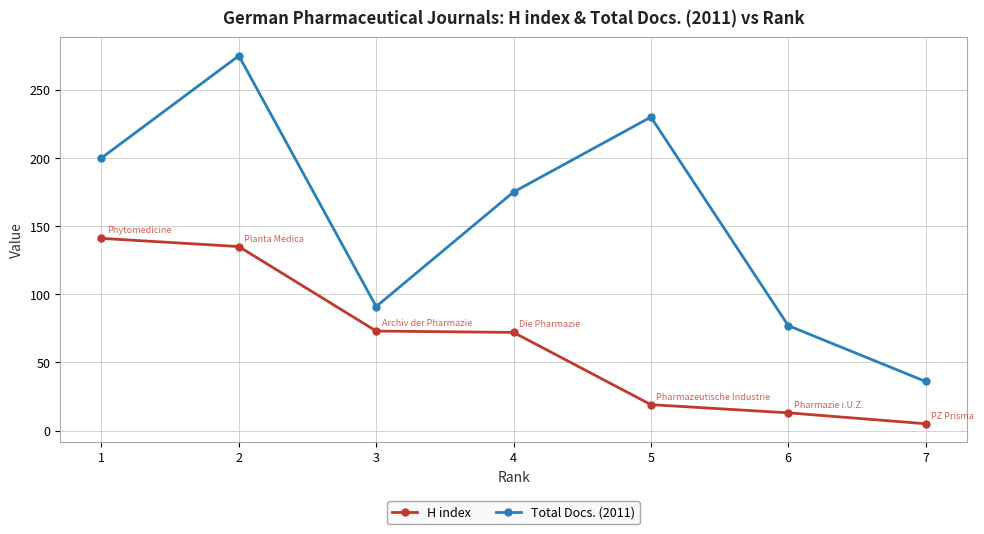

Rank the series by their average value, from highest to lowest.

Total Docs. (2011), H index